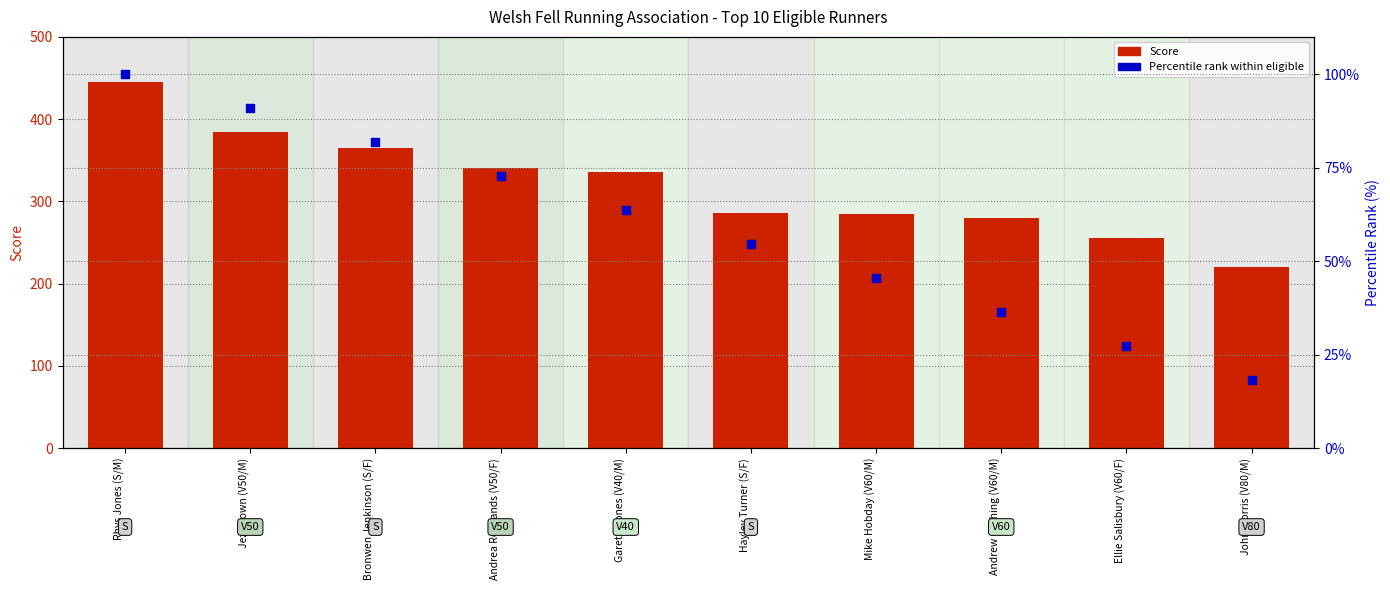

Which series reaches the maximum Y coordinate?

Score